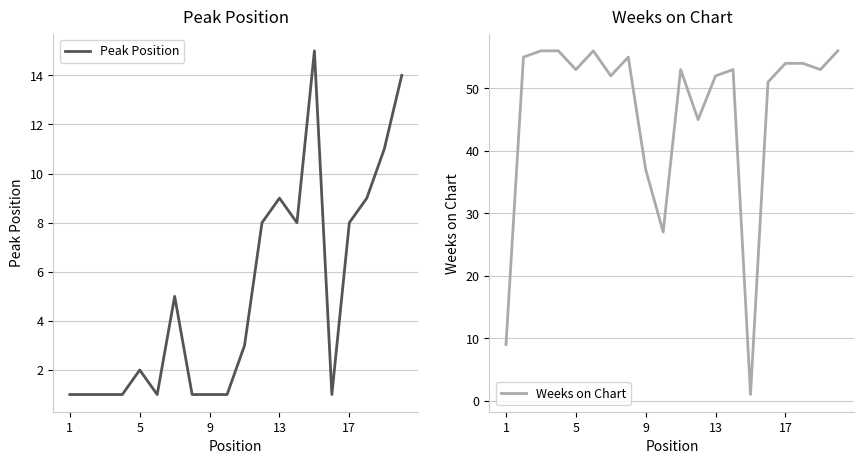

How many interior local valleys does the Peak Position series have?

3